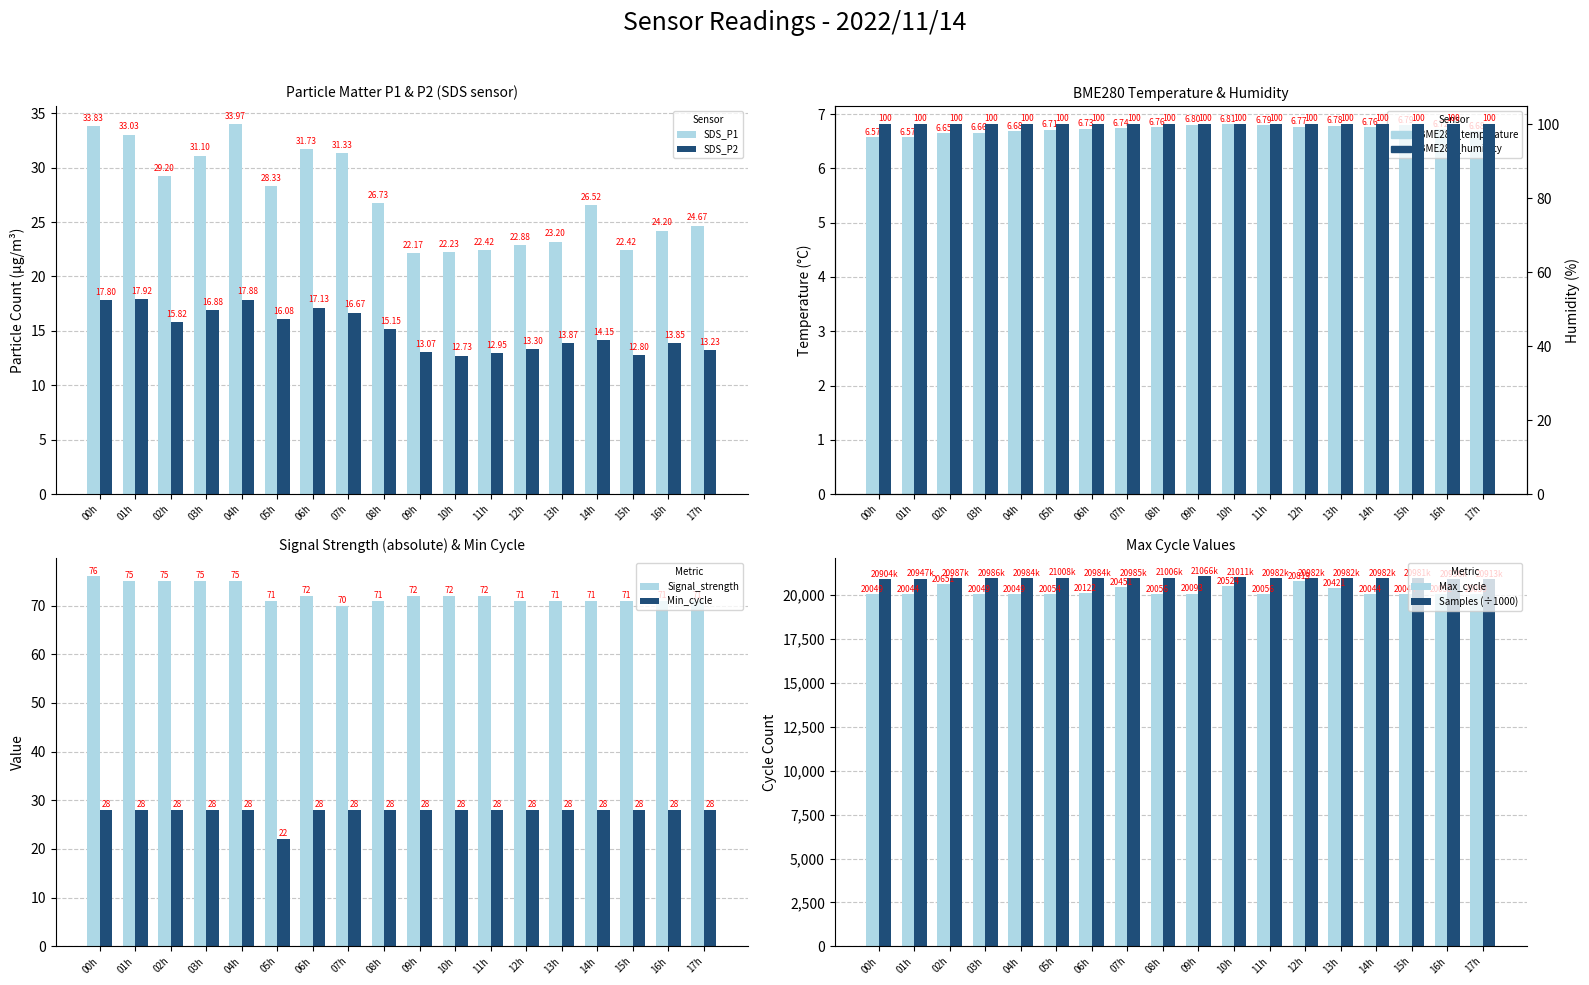

What is the difference between the SDS_P2 values at 17h and 02h?

2.6